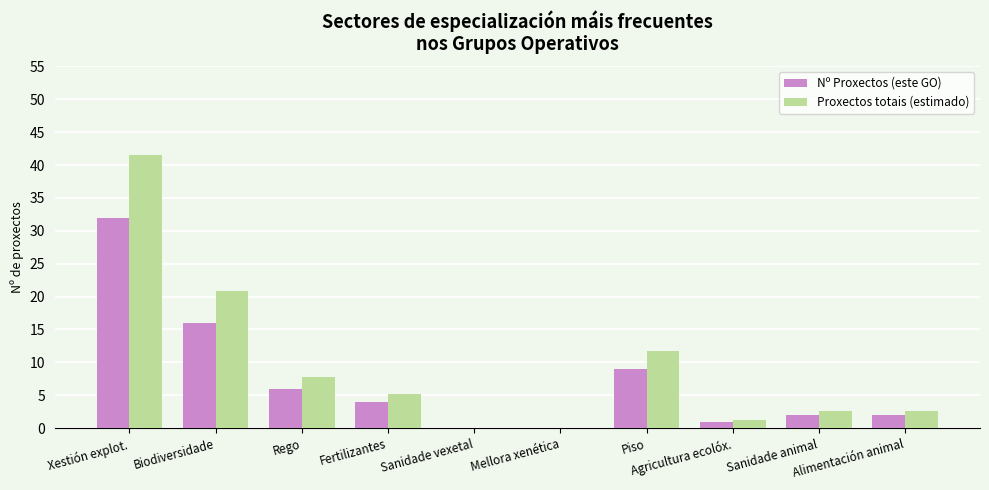

What value does the Nº Proxectos (este GO) series have at Biodiversidade?

16.0